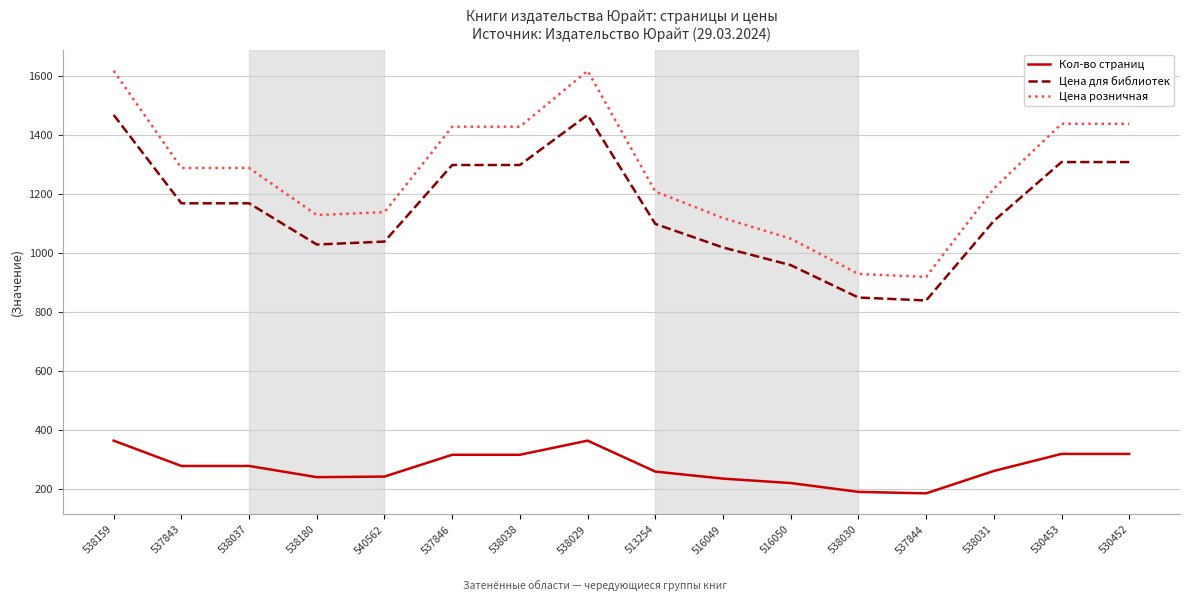

What is the difference between the highest and lowest values at 540562?

898